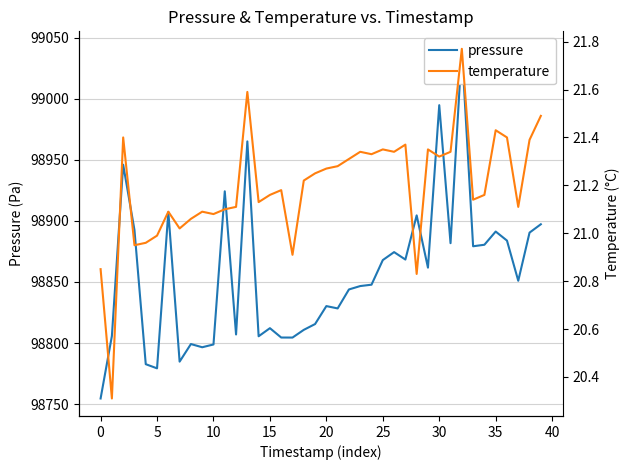

Count the number of data series in this chart.

2